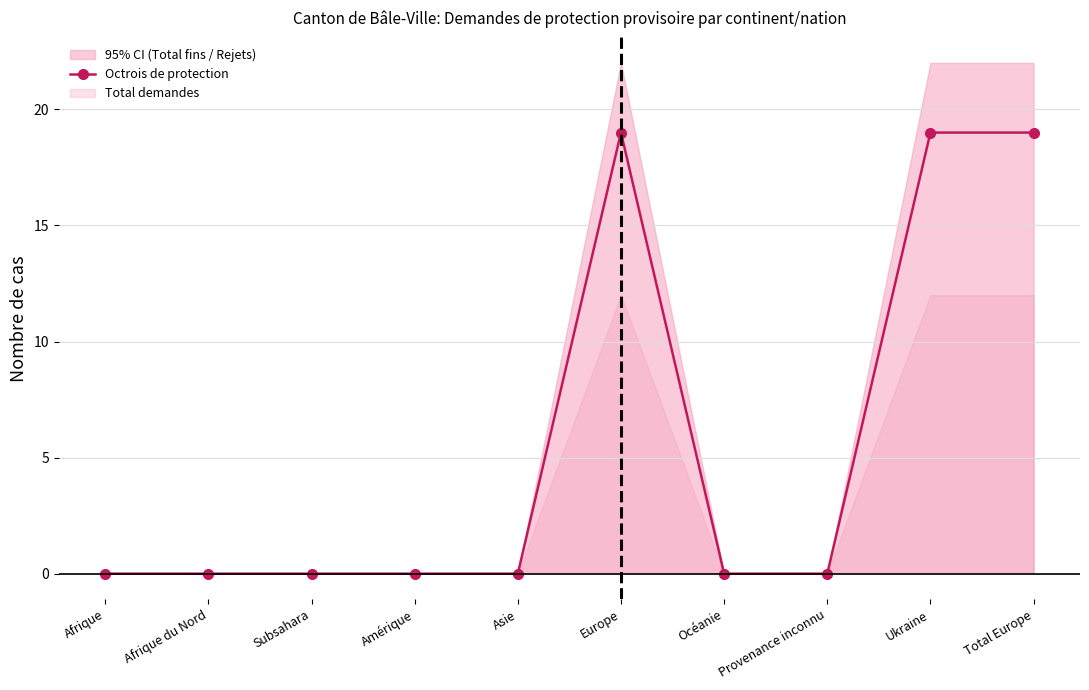

What is the maximum value shown in the chart?

19